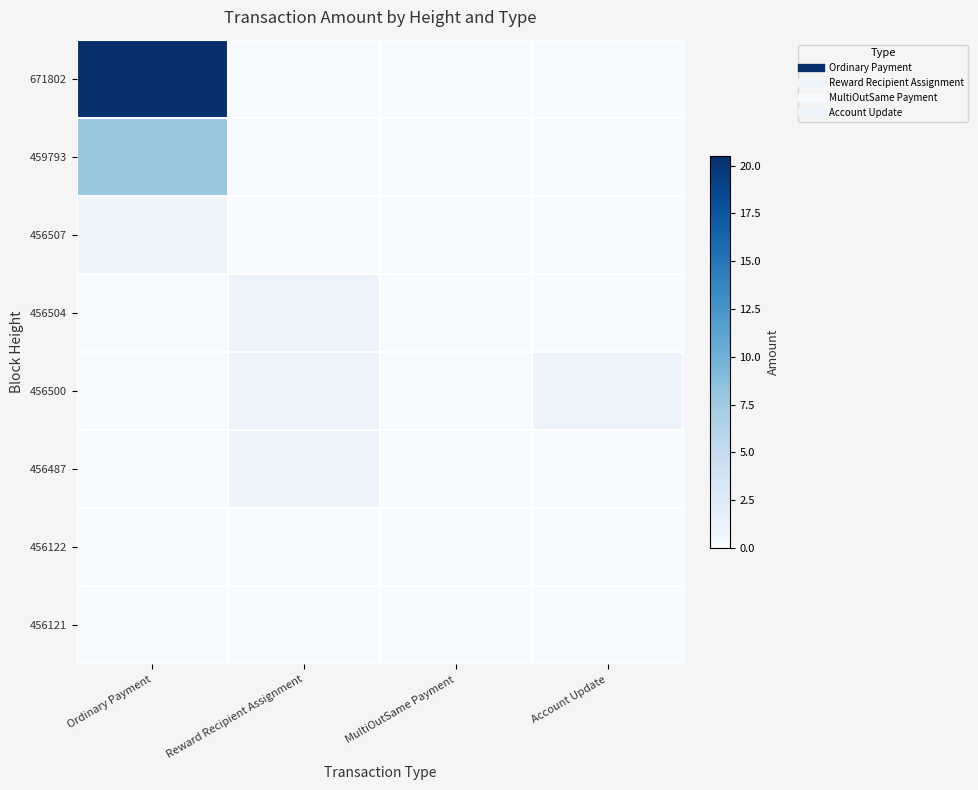

At how many categories does at least one series exceed 0?

4